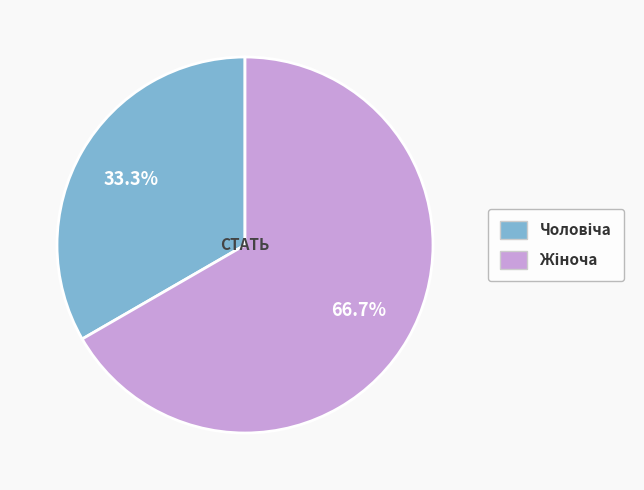

How many segments does this pie chart have?

2